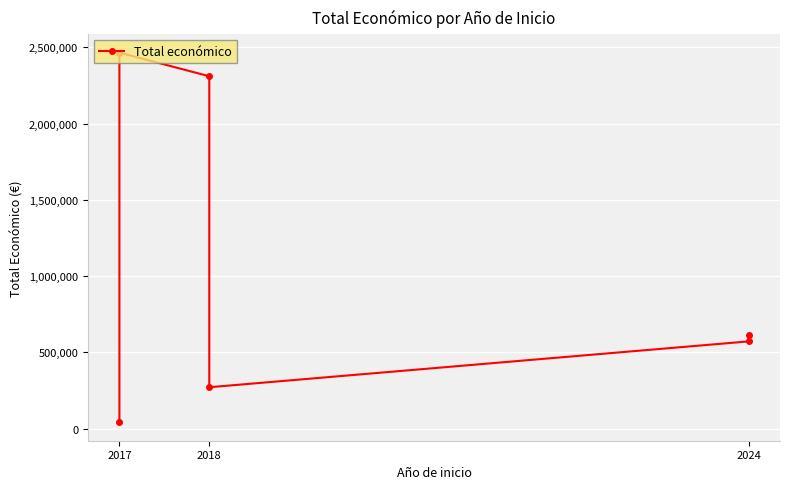

What is the label of the 1st point from the left?

2017